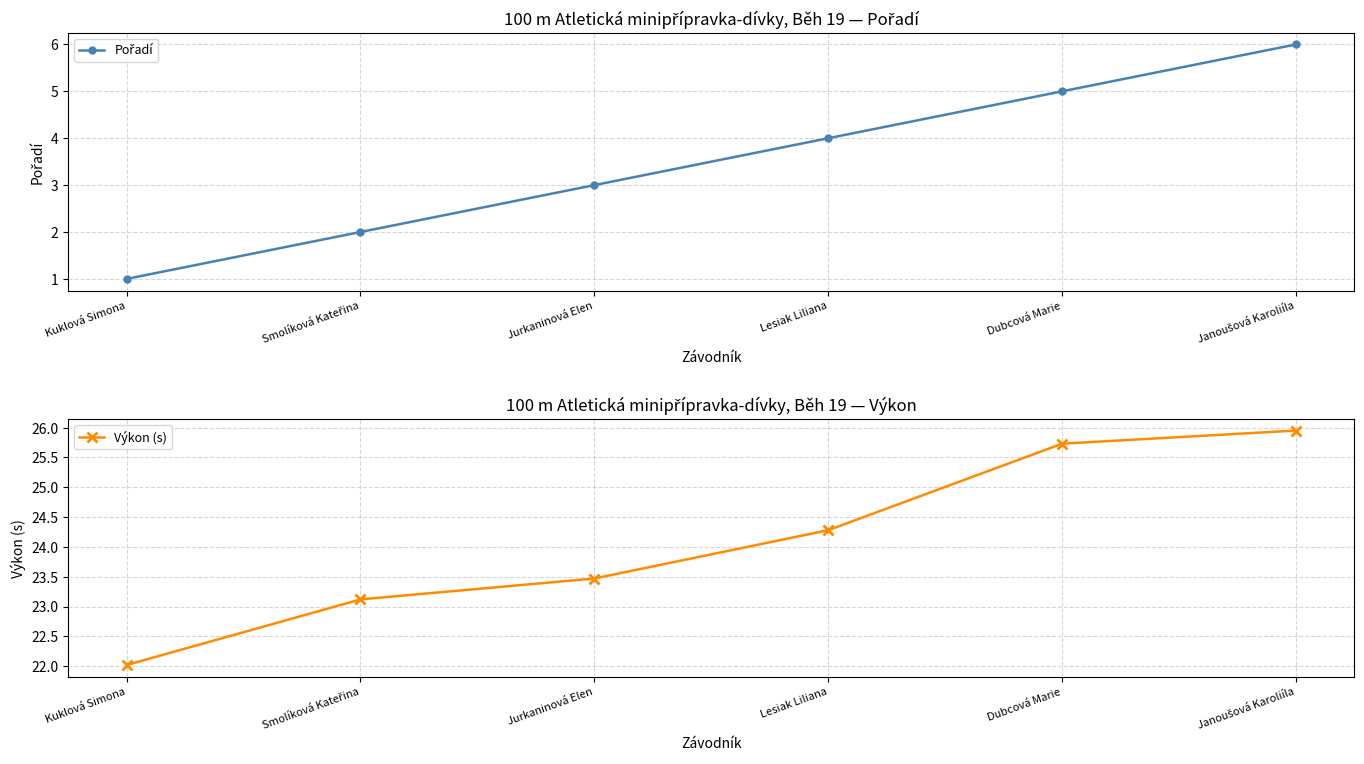

Which category has the highest value in the Pořadí series?

Janoušová Karoliíla